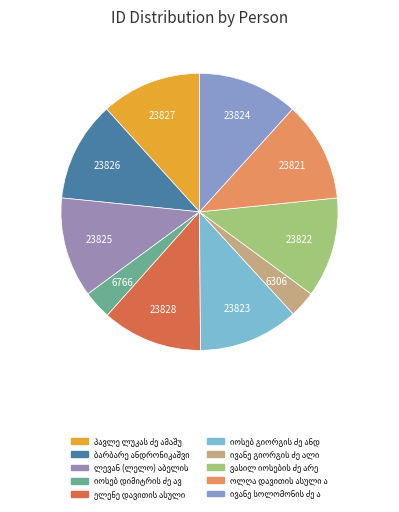

How many segments does this pie chart have?

10